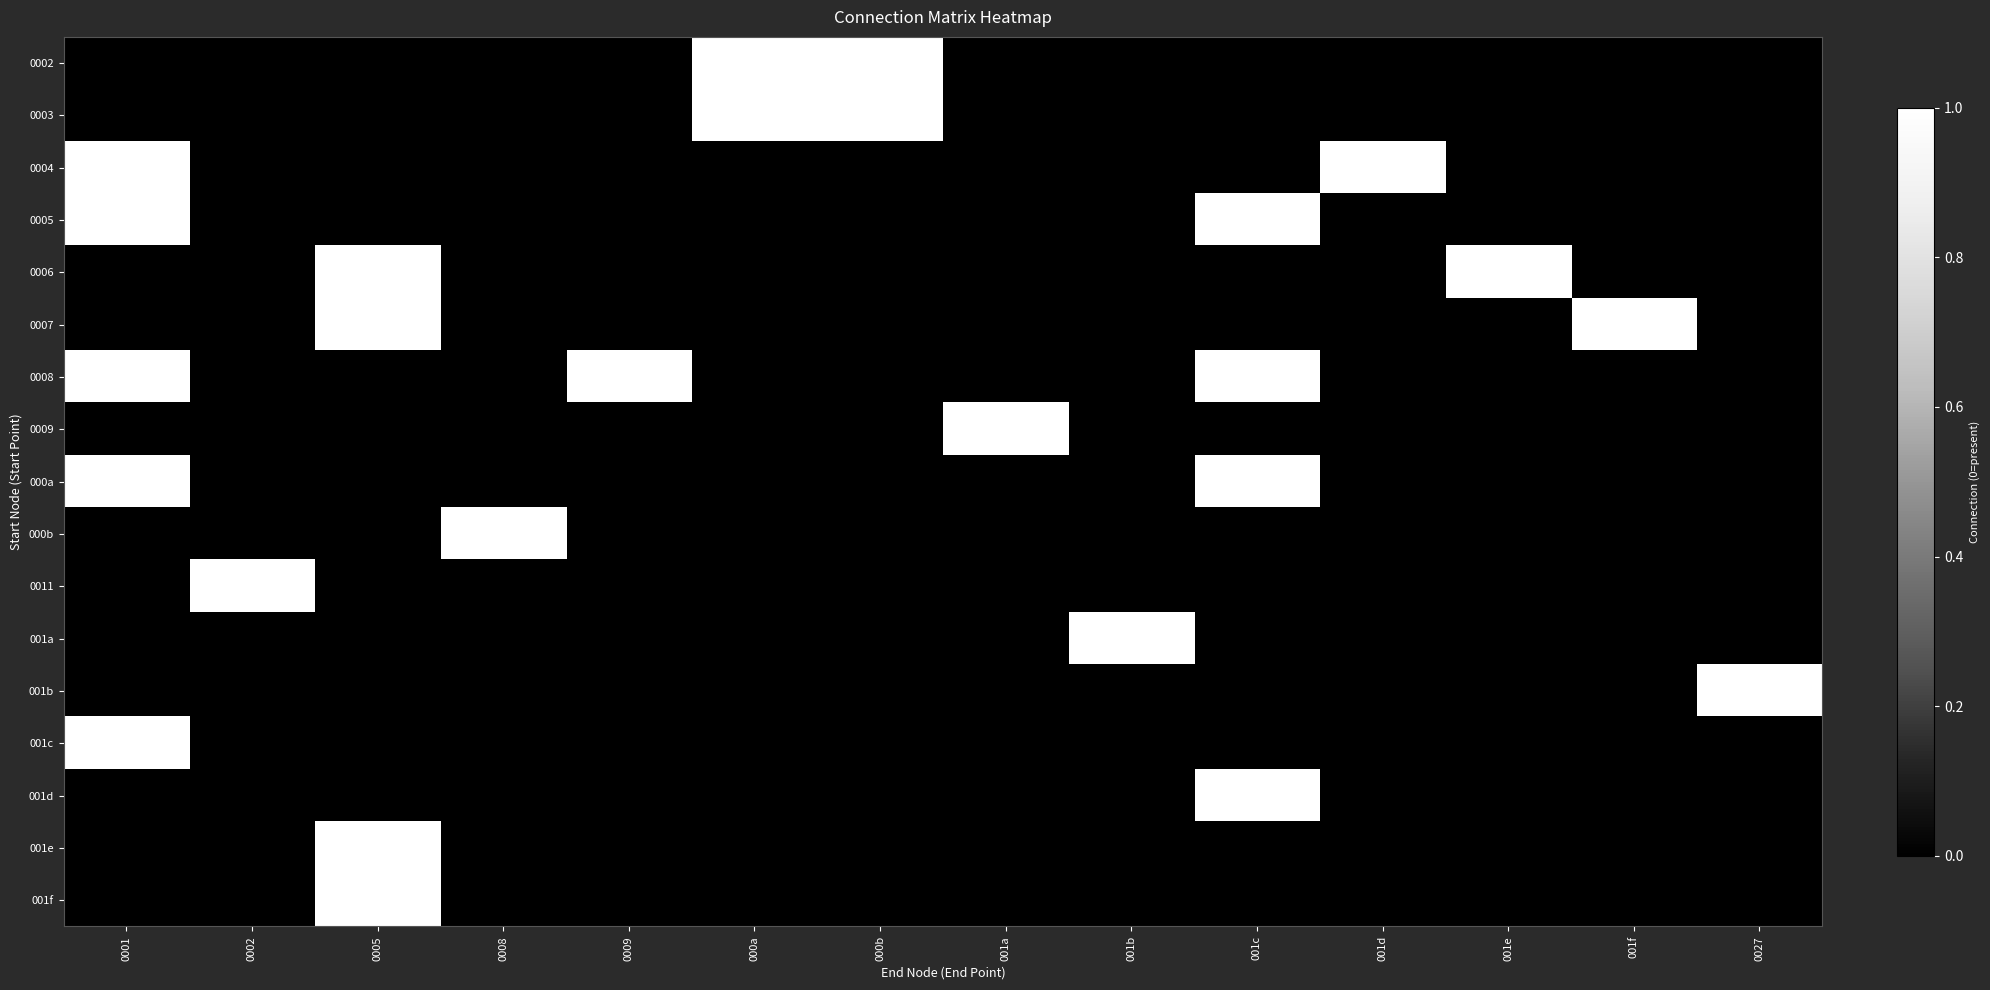

Reading right to left, transcribe all the data shown in this chart.

0002: 0027=0	001f=0	001e=0	001d=0	001c=0	001b=0	001a=0	000b=1	000a=1	0009=0	0008=0	0005=0	0002=0	0001=0
0003: 0027=0	001f=0	001e=0	001d=0	001c=0	001b=0	001a=0	000b=1	000a=1	0009=0	0008=0	0005=0	0002=0	0001=0
0004: 0027=0	001f=0	001e=0	001d=1	001c=0	001b=0	001a=0	000b=0	000a=0	0009=0	0008=0	0005=0	0002=0	0001=1
0005: 0027=0	001f=0	001e=0	001d=0	001c=1	001b=0	001a=0	000b=0	000a=0	0009=0	0008=0	0005=0	0002=0	0001=1
0006: 0027=0	001f=0	001e=1	001d=0	001c=0	001b=0	001a=0	000b=0	000a=0	0009=0	0008=0	0005=1	0002=0	0001=0
0007: 0027=0	001f=1	001e=0	001d=0	001c=0	001b=0	001a=0	000b=0	000a=0	0009=0	0008=0	0005=1	0002=0	0001=0
0008: 0027=0	001f=0	001e=0	001d=0	001c=1	001b=0	001a=0	000b=0	000a=0	0009=1	0008=0	0005=0	0002=0	0001=1
0009: 0027=0	001f=0	001e=0	001d=0	001c=0	001b=0	001a=1	000b=0	000a=0	0009=0	0008=0	0005=0	0002=0	0001=0
000a: 0027=0	001f=0	001e=0	001d=0	001c=1	001b=0	001a=0	000b=0	000a=0	0009=0	0008=0	0005=0	0002=0	0001=1
000b: 0027=0	001f=0	001e=0	001d=0	001c=0	001b=0	001a=0	000b=0	000a=0	0009=0	0008=1	0005=0	0002=0	0001=0
0011: 0027=0	001f=0	001e=0	001d=0	001c=0	001b=0	001a=0	000b=0	000a=0	0009=0	0008=0	0005=0	0002=1	0001=0
001a: 0027=0	001f=0	001e=0	001d=0	001c=0	001b=1	001a=0	000b=0	000a=0	0009=0	0008=0	0005=0	0002=0	0001=0
001b: 0027=1	001f=0	001e=0	001d=0	001c=0	001b=0	001a=0	000b=0	000a=0	0009=0	0008=0	0005=0	0002=0	0001=0
001c: 0027=0	001f=0	001e=0	001d=0	001c=0	001b=0	001a=0	000b=0	000a=0	0009=0	0008=0	0005=0	0002=0	0001=1
001d: 0027=0	001f=0	001e=0	001d=0	001c=1	001b=0	001a=0	000b=0	000a=0	0009=0	0008=0	0005=0	0002=0	0001=0
001e: 0027=0	001f=0	001e=0	001d=0	001c=0	001b=0	001a=0	000b=0	000a=0	0009=0	0008=0	0005=1	0002=0	0001=0
001f: 0027=0	001f=0	001e=0	001d=0	001c=0	001b=0	001a=0	000b=0	000a=0	0009=0	0008=0	0005=1	0002=0	0001=0